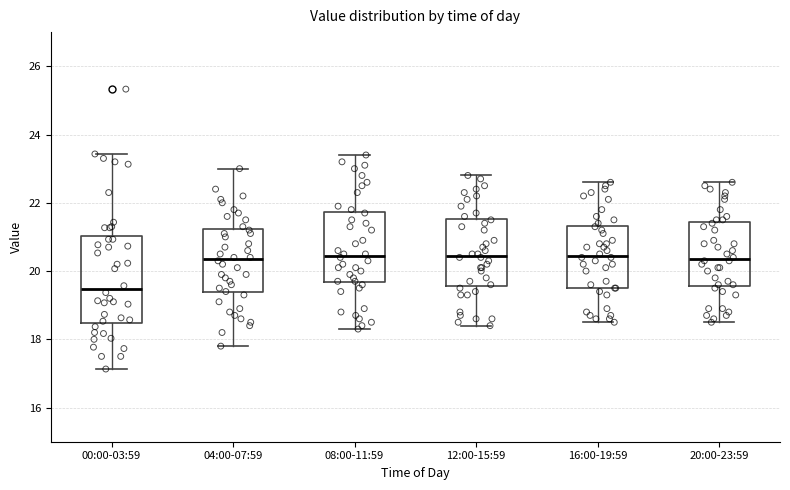

Where is the upper edge of the box for 08:00-11:59 on the y-axis? The values are not printed on the chart, so give them approximately, as read against the axis.

21.8